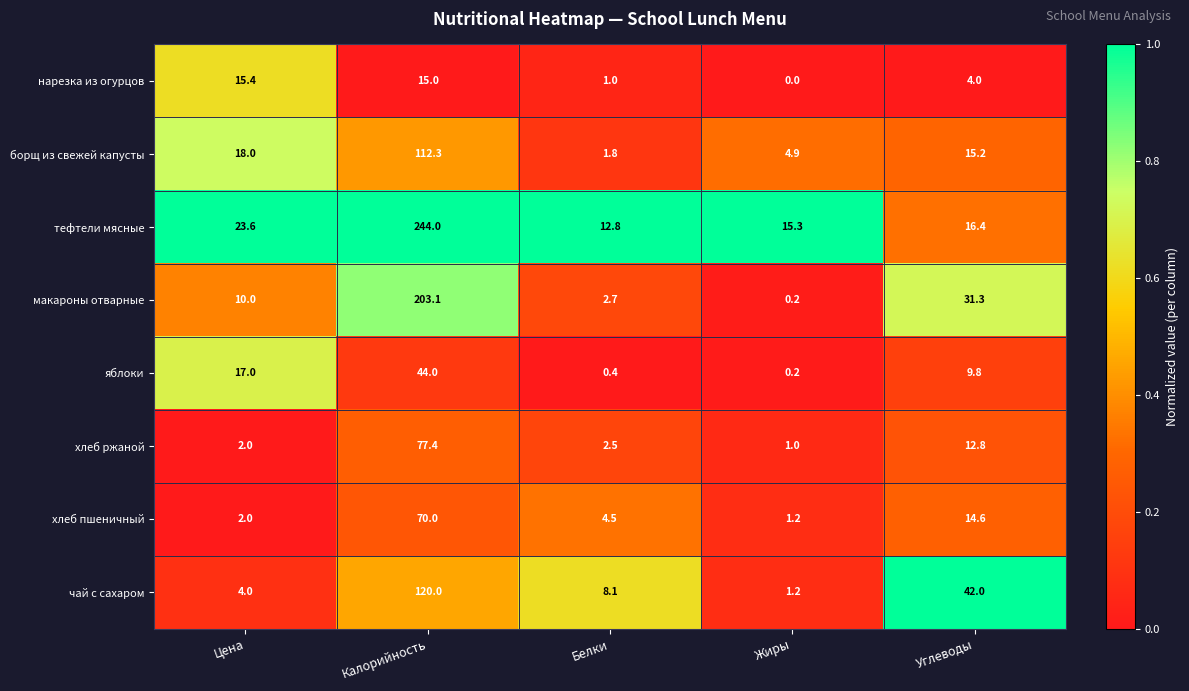

What is the highest value of the тефтели мясные series?

244.0